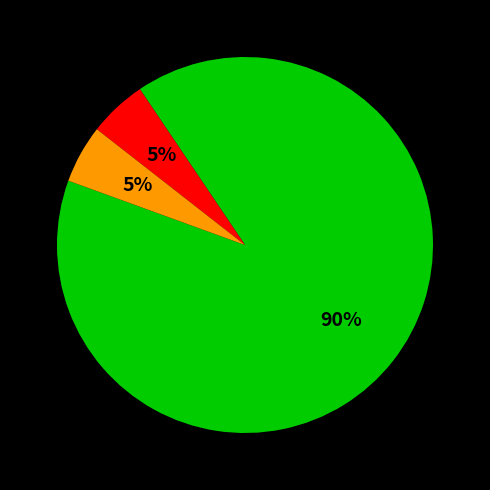

Is there a majority slice in this chart?

Yes